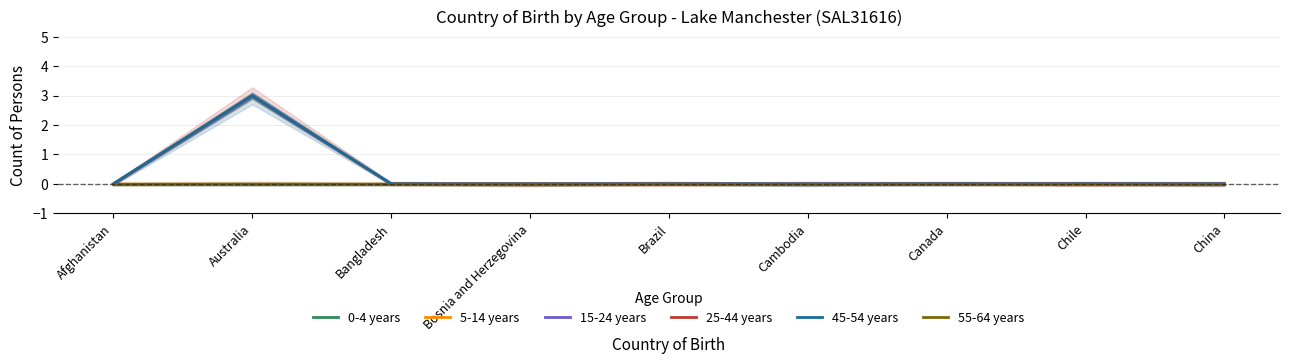

List the series in order of their peak value, highest first.

25-44 years, 45-54 years, 0-4 years, 5-14 years, 15-24 years, 55-64 years